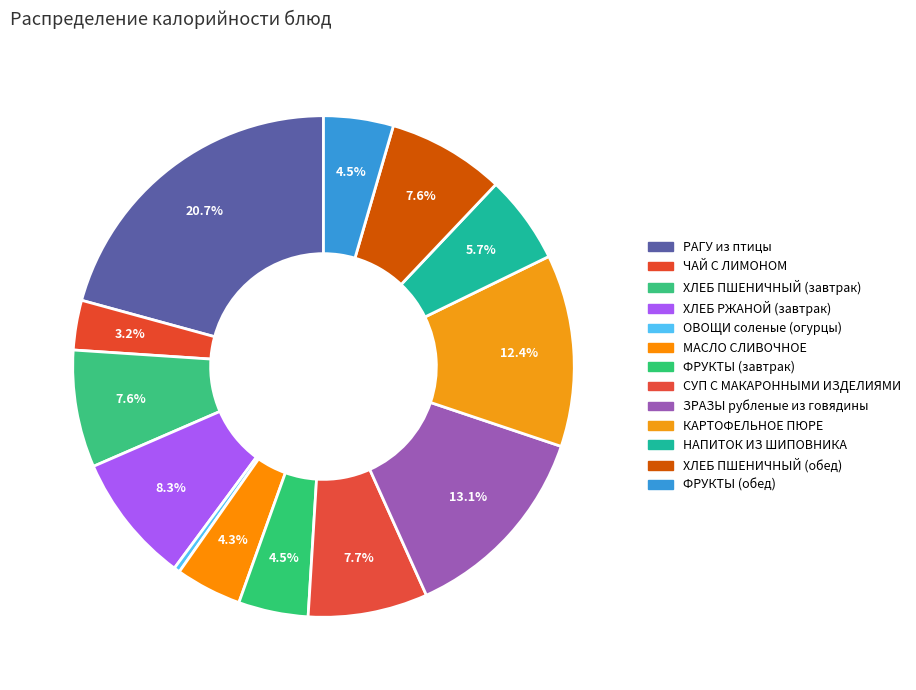

To the nearest percent, what portion does ФРУКТЫ (обед) represent?

4%